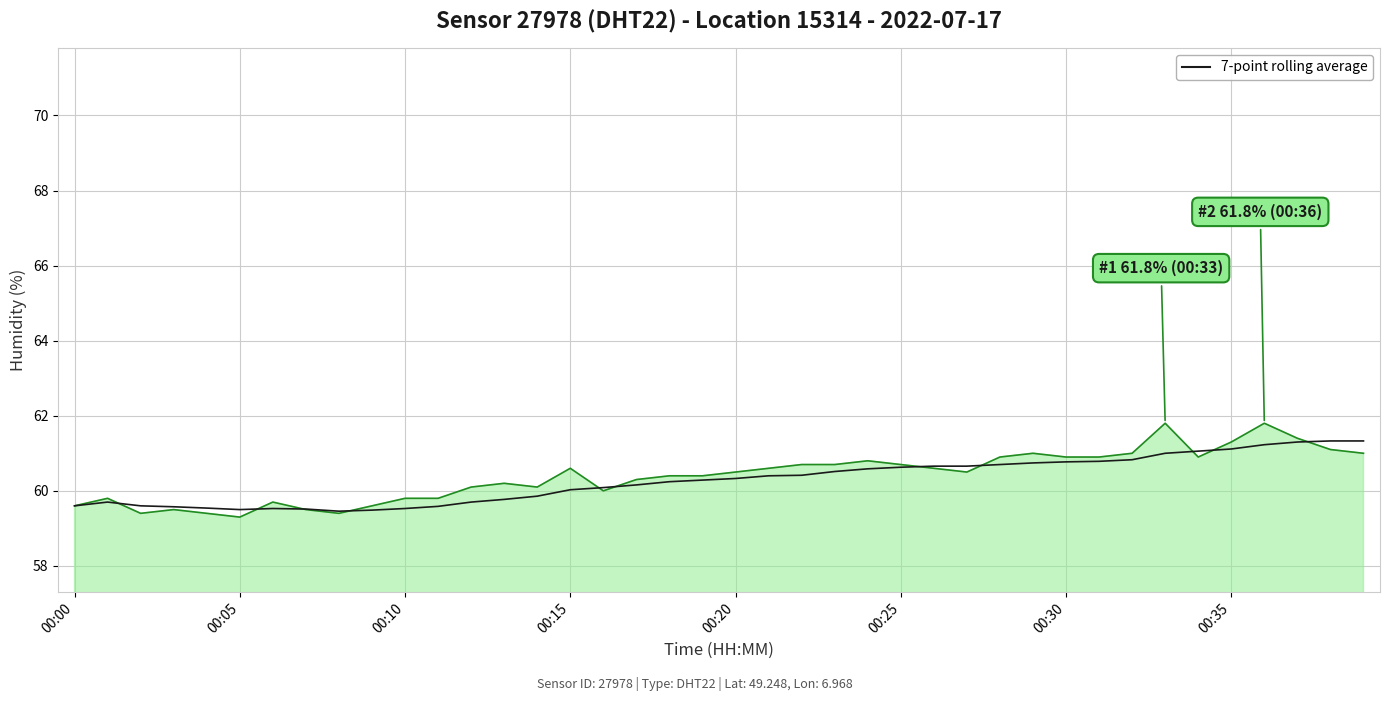

What is the smallest value displayed?

59.3